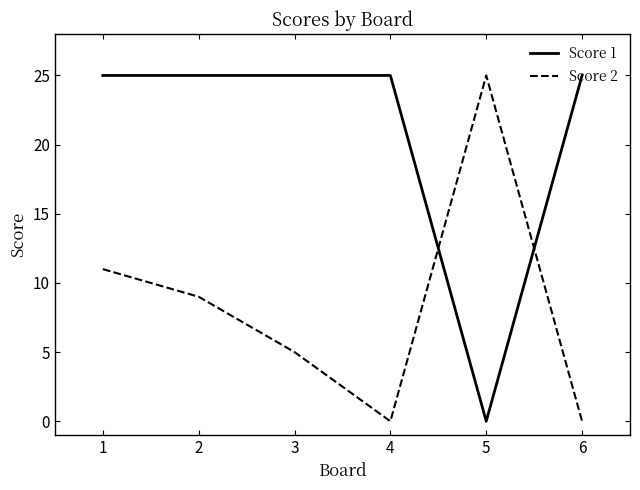

What is the difference between the maximum and minimum values in the Score 1 series?

25